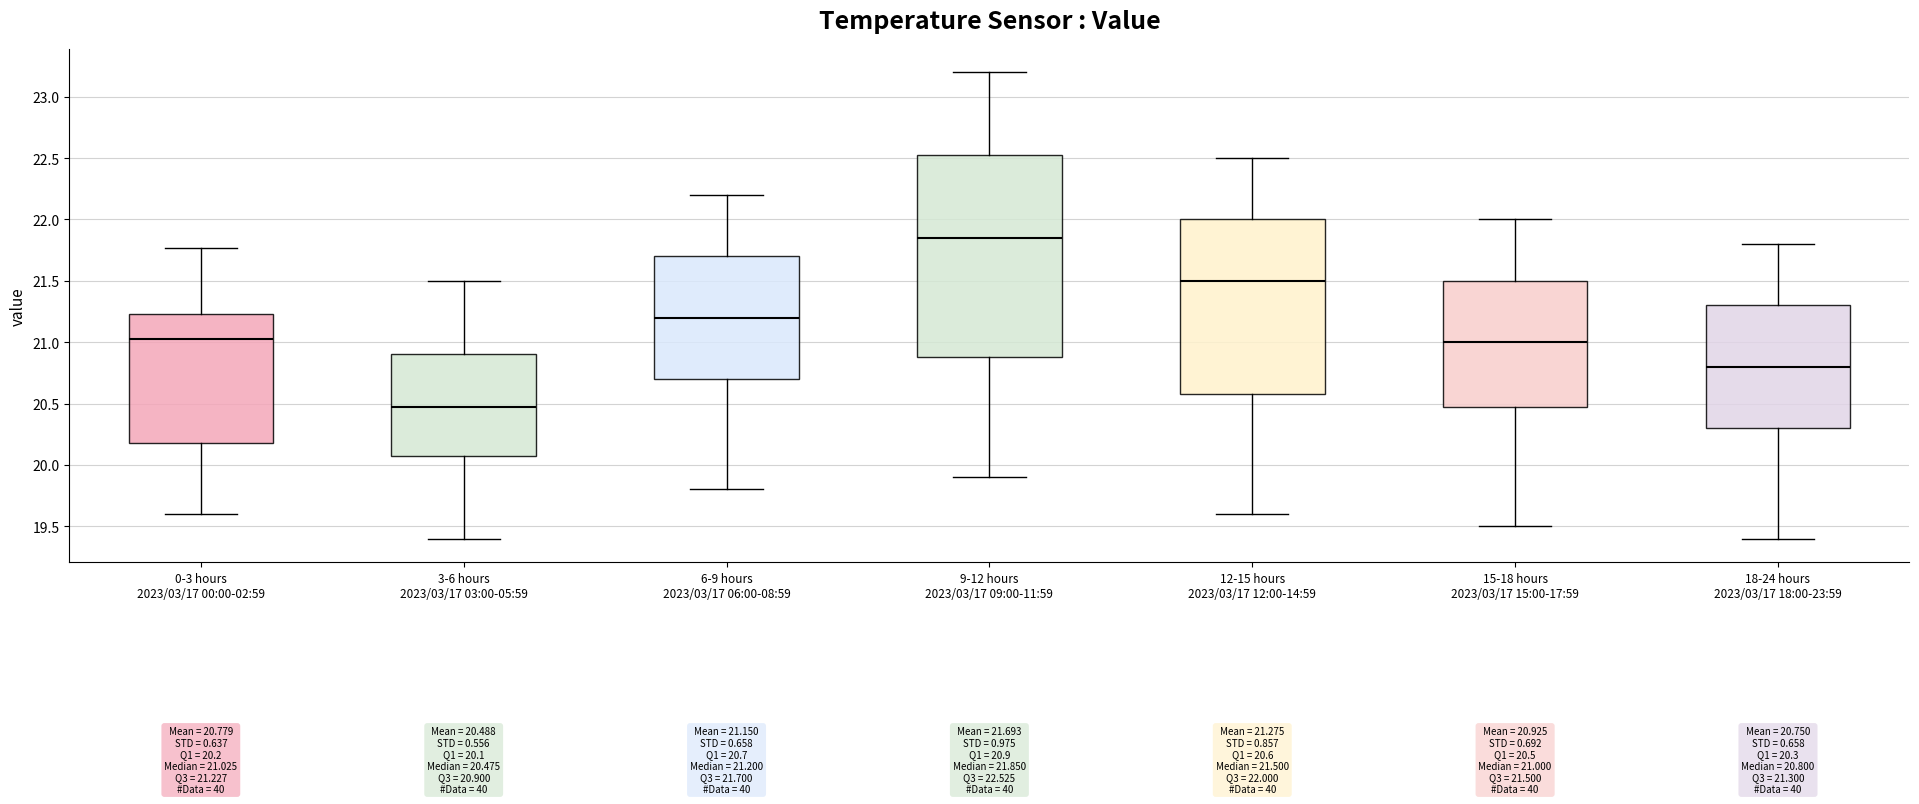

Which box's median line is the highest?

9-12 hours 2023/03/17 09:00-11:59